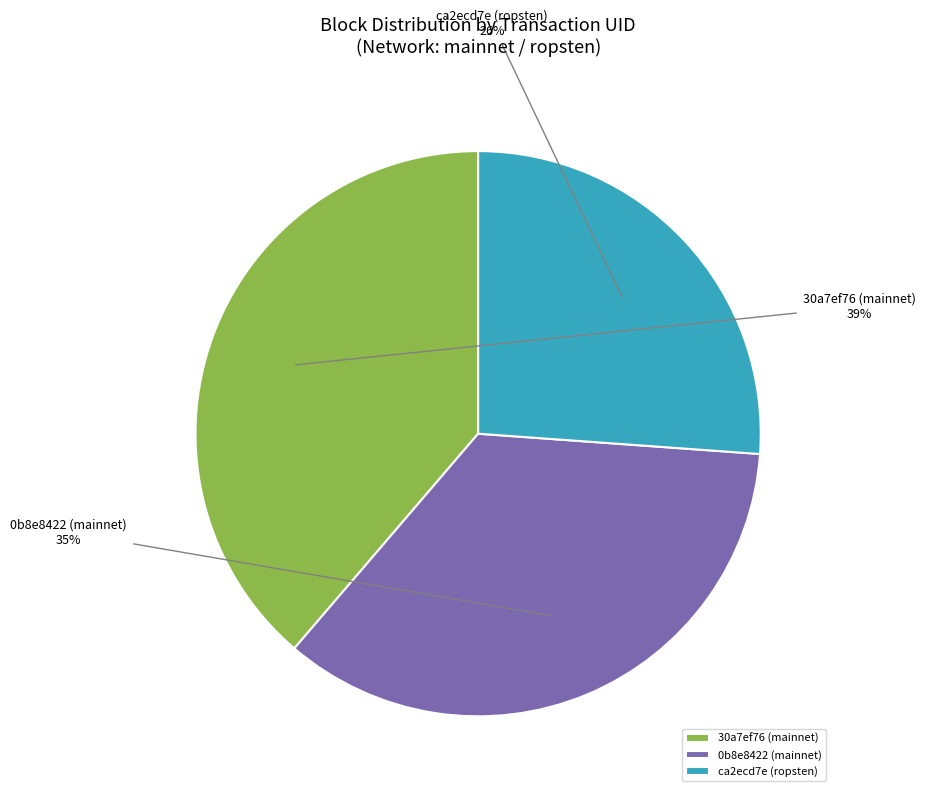

The 0b8e8422 (mainnet) slice represents 50% of the pie. True or false?

False